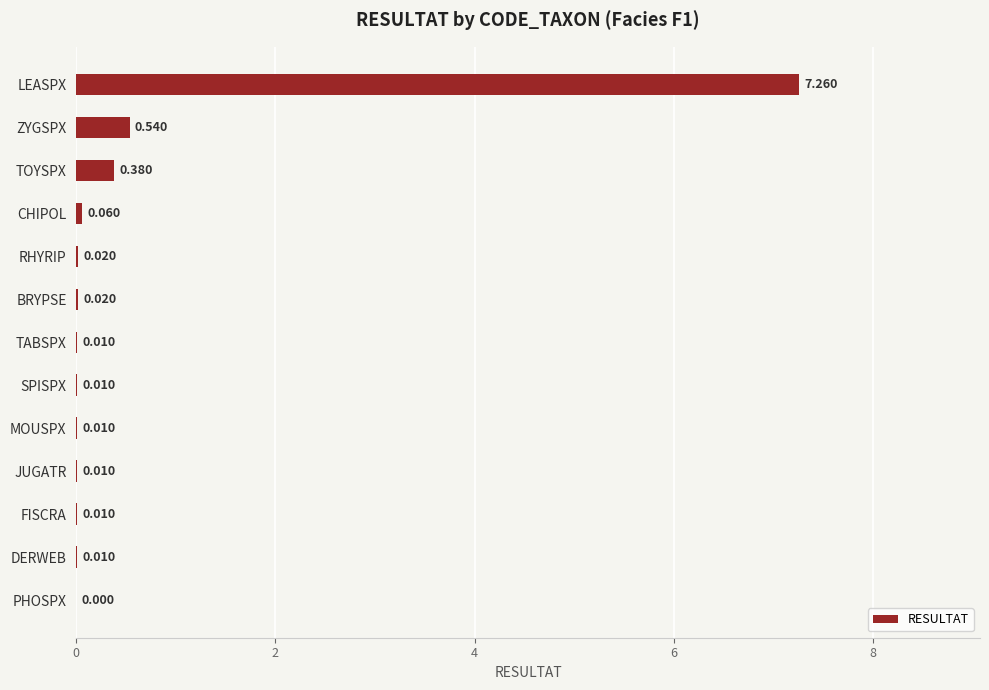

Where is the data nearest to the value 3?

ZYGSPX